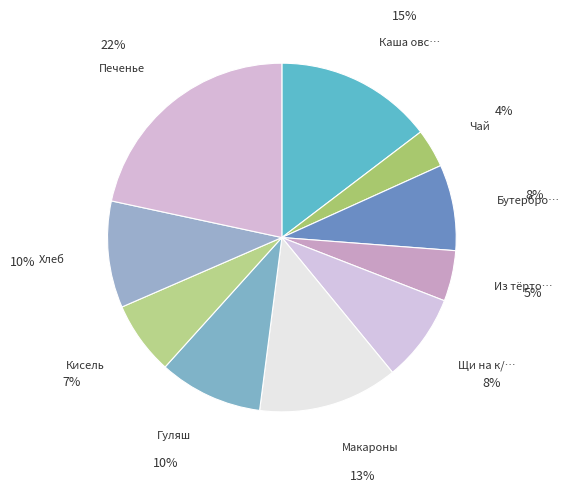

How many segments does this pie chart have?

10